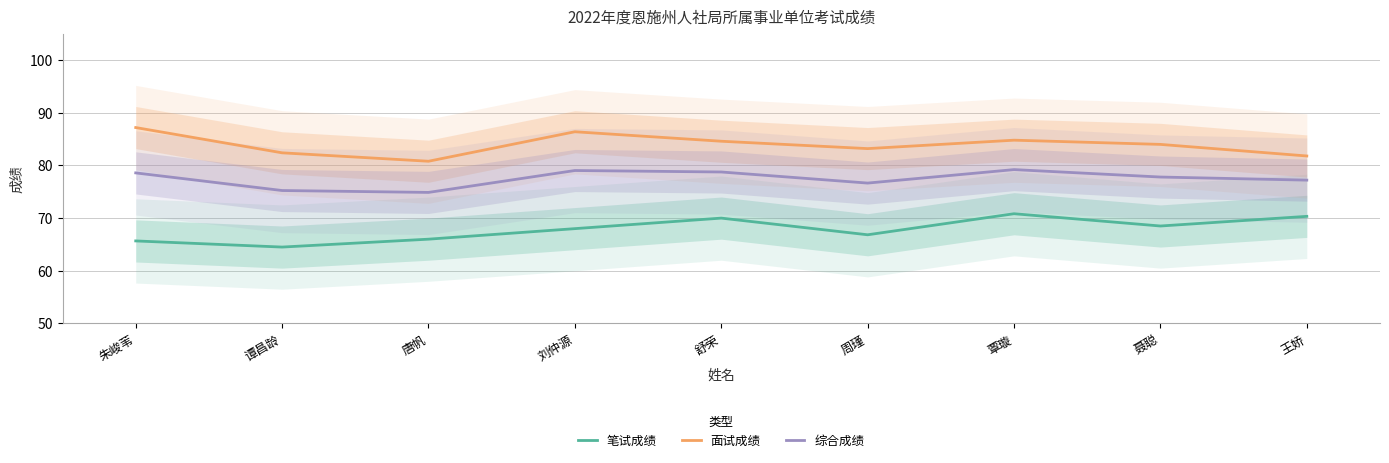

The value of 综合成绩 at 刘仲源 is 46.3. True or false?

False